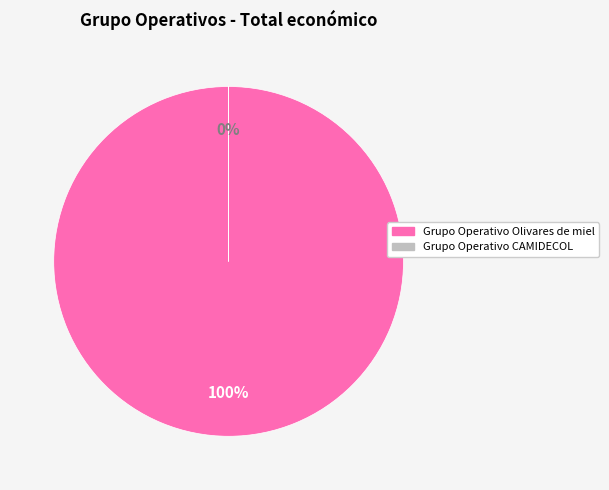

To the nearest percent, what portion does Grupo Operativo Olivares de miel represent?

100%